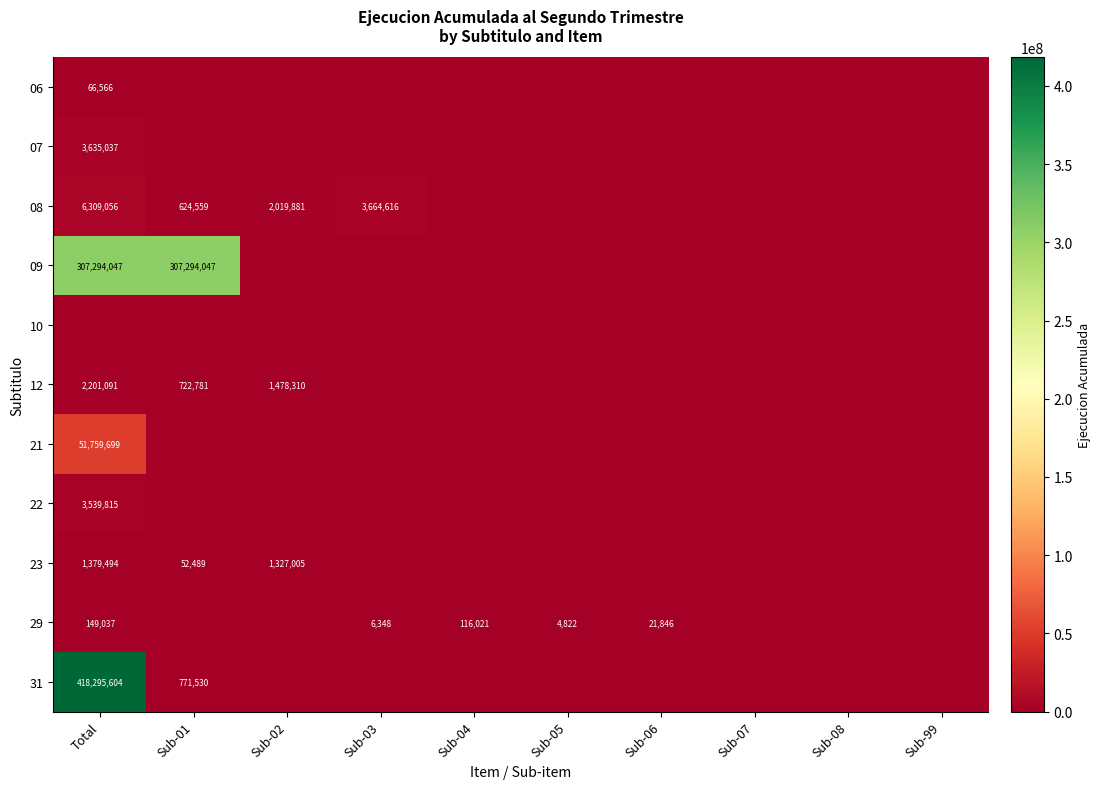

The value of 08 at Sub-03 is 2499190. True or false?

False